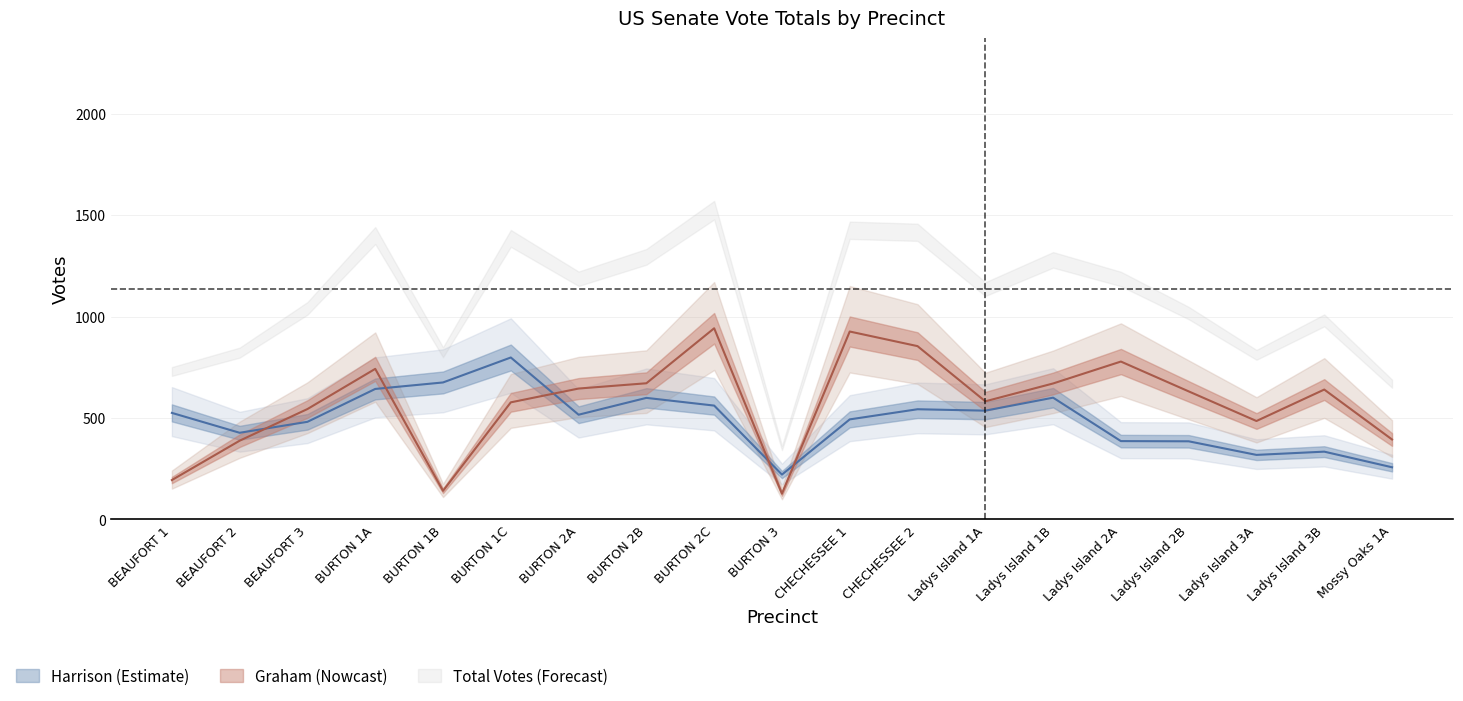

What is the sum of all Harrison Total values?

9298